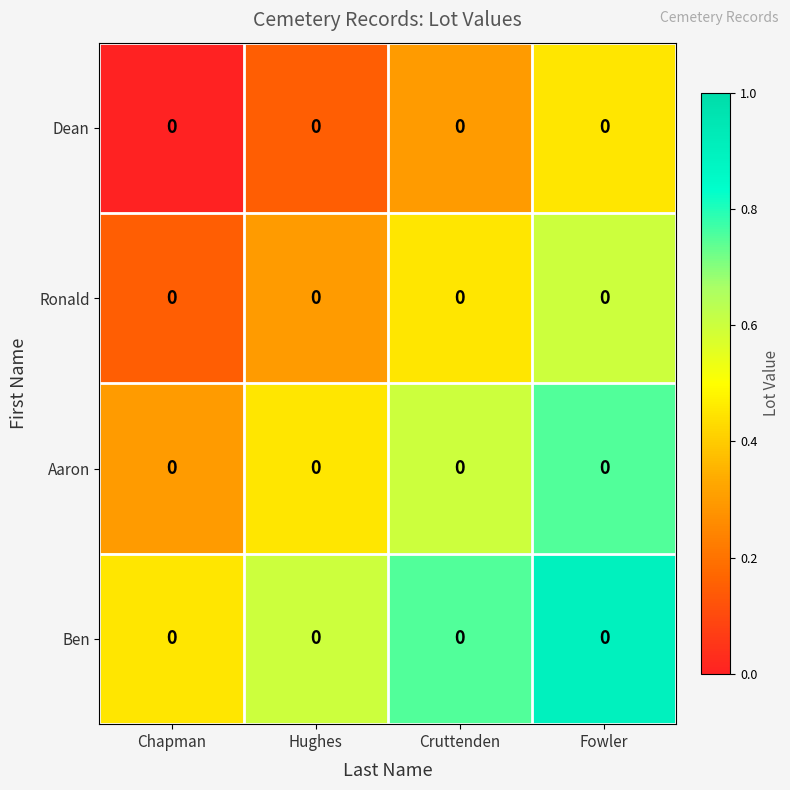

Which series changed the most between Cruttenden and Fowler?

Ronald